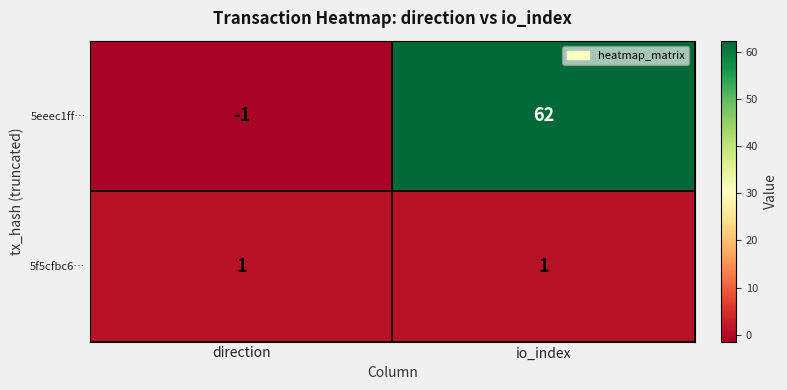

What is the spread (max minus min) of values at direction?

2